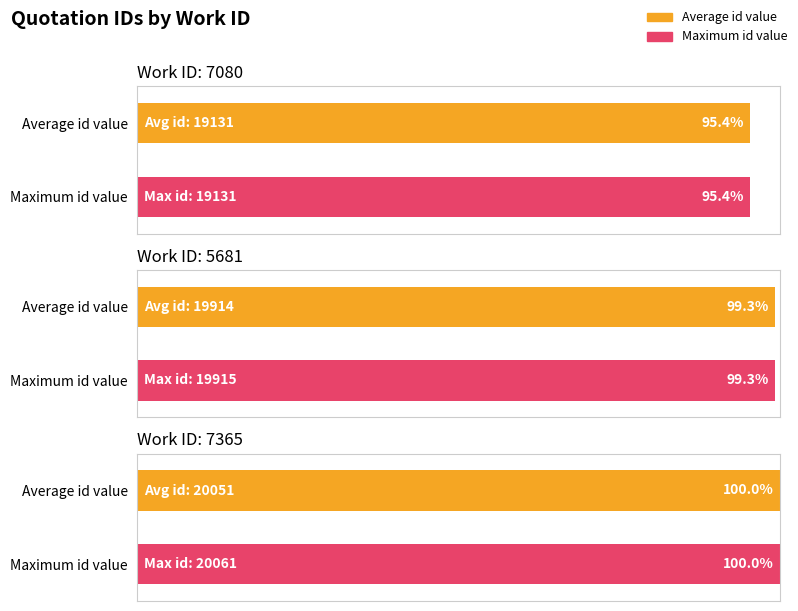

What is the ratio of the value at 5681 to the value at 5681?

1.0